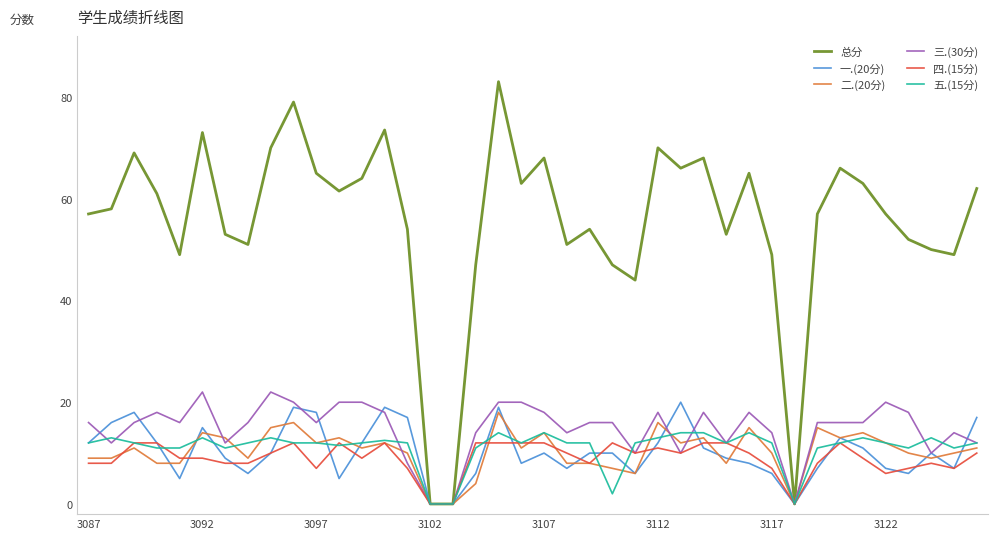

Which series has the largest range (max minus min)?

总分